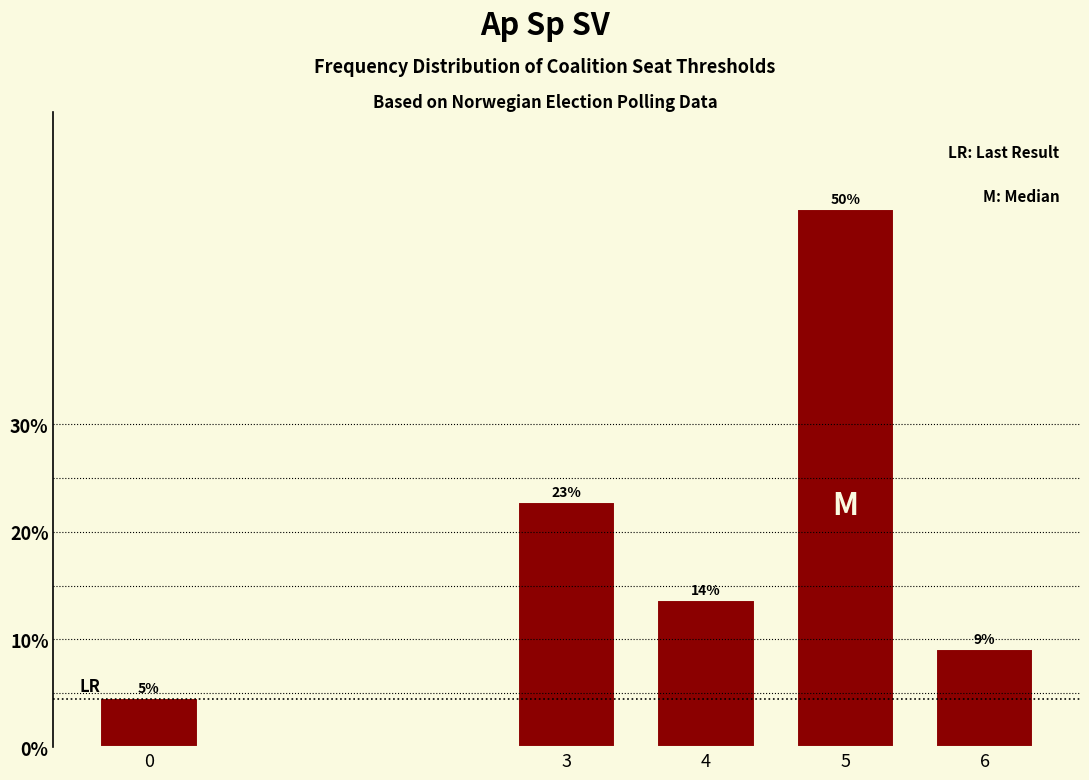

How many bars are there in total?

5